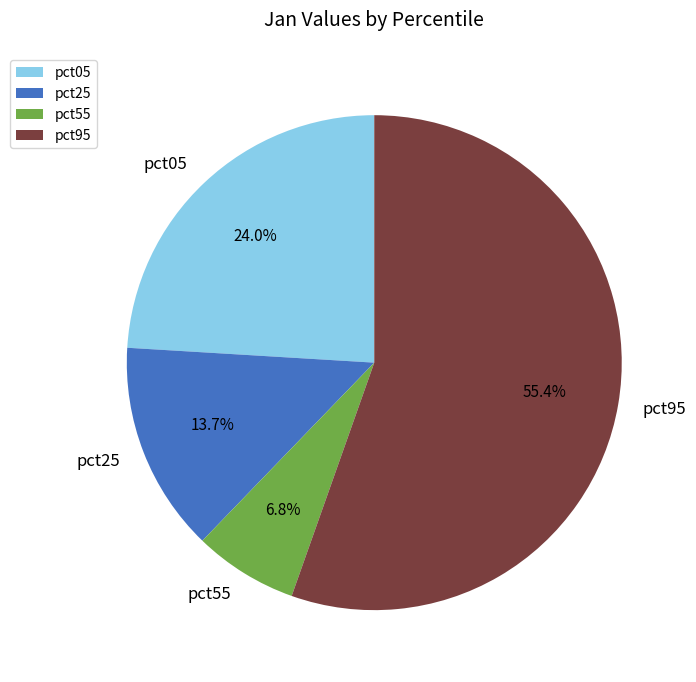

Rank the categories by value from highest to lowest.

pct95, pct05, pct25, pct55